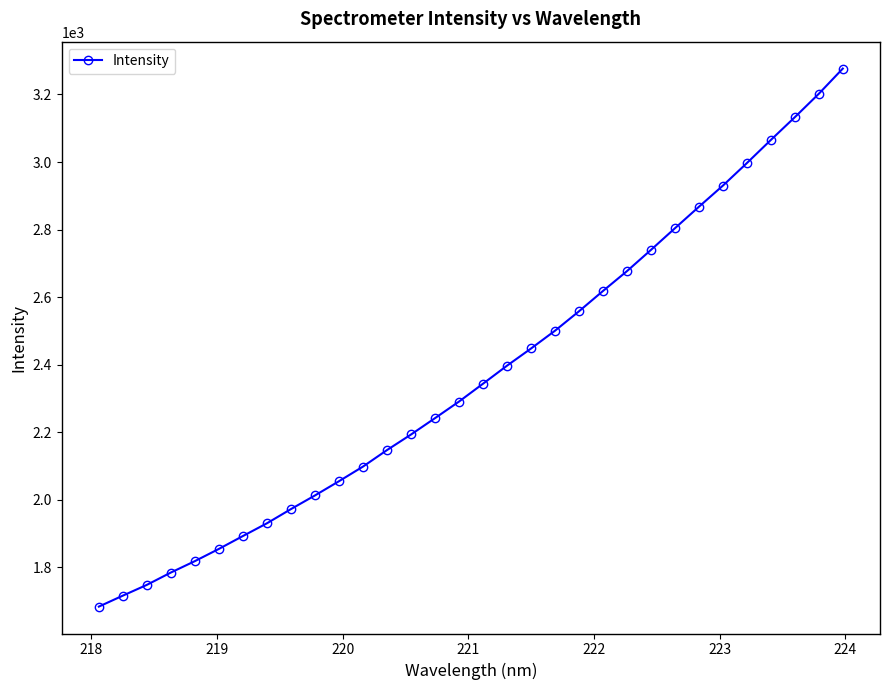

What is the sum of all values?

76001.2